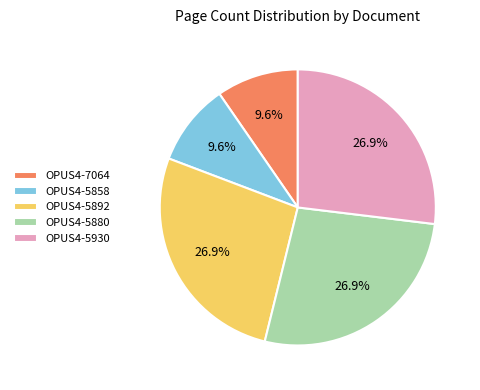

Combined, what portion of the pie is OPUS4-7064 and OPUS4-5880?

36.5%